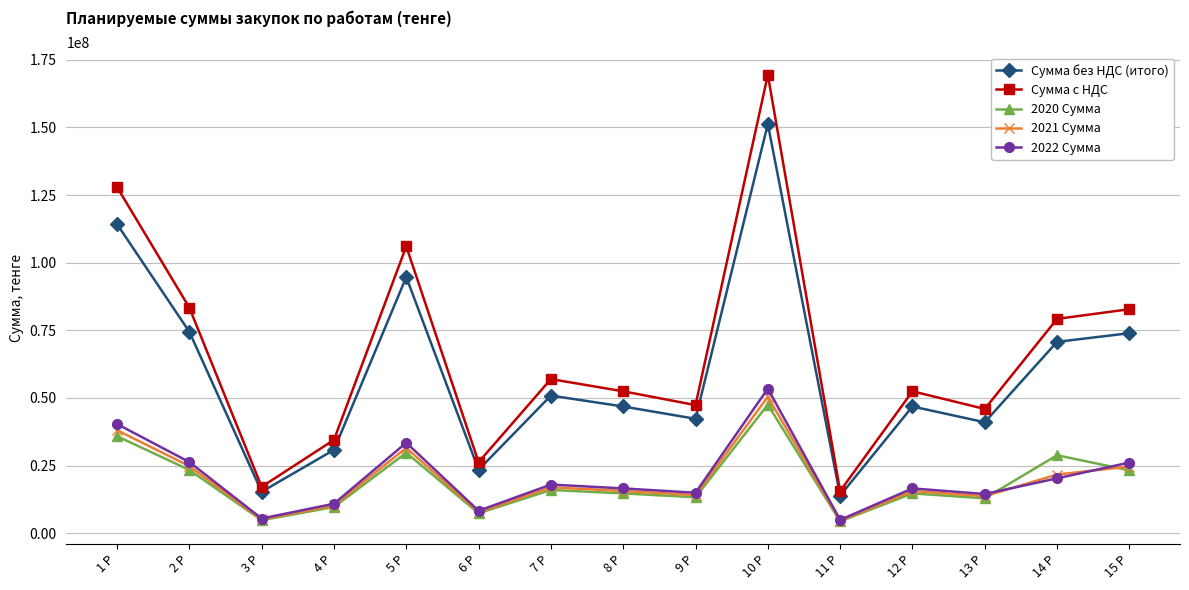

At how many categories does at least one series exceed 125301623?

2